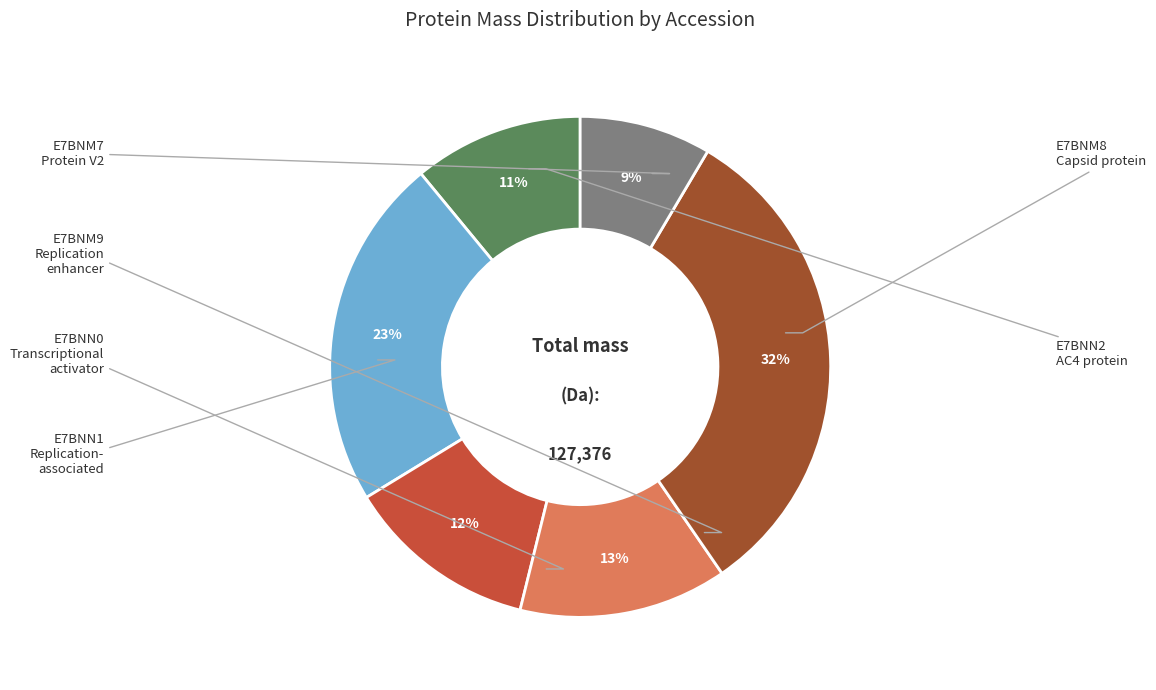

Is there any slice that represents more than half of the pie?

No